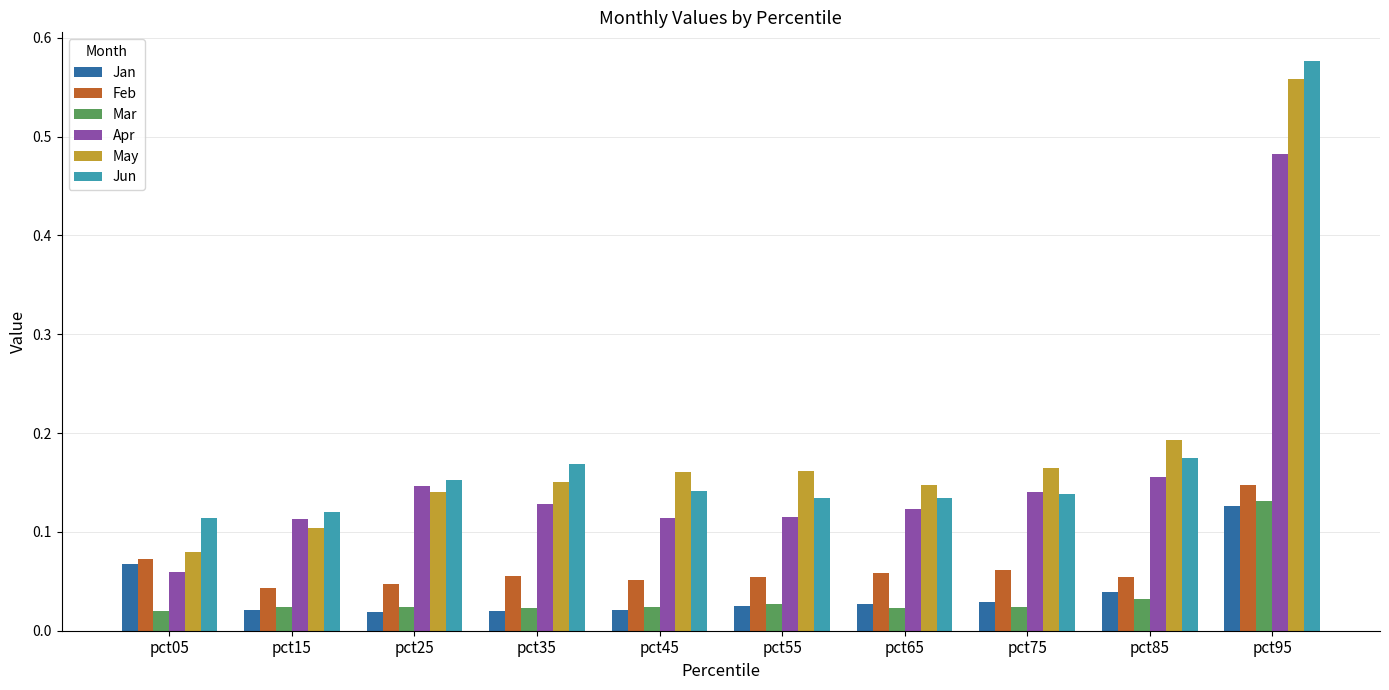

At which label does May reach its minimum?

pct05